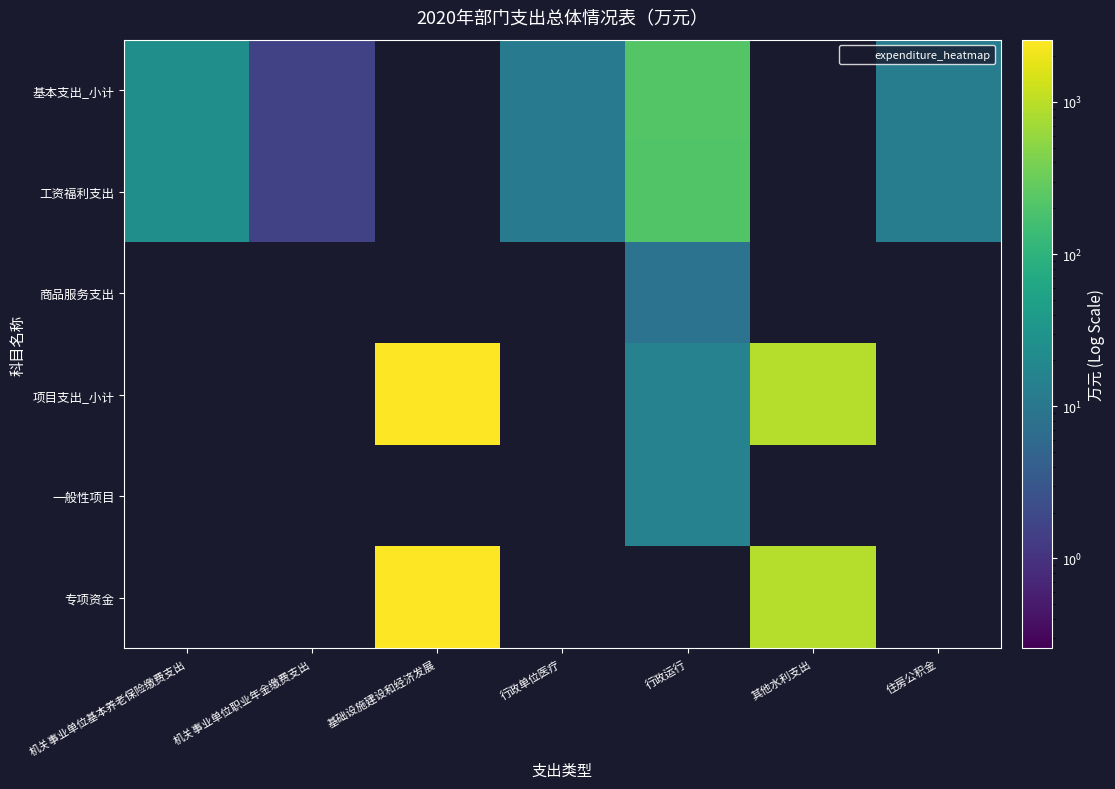

Reading left to right, list all the values displayed in this chart.

基本支出_小计: 机关事业单位基本养老保险缴费支出=25.1	机关事业单位职业年金缴费支出=1.6	基础设施建设和经济发展=0.0	行政单位医疗=11.0	行政运行=219.2	其他水利支出=0.0	住房公积金=12.6
工资福利支出: 机关事业单位基本养老保险缴费支出=25.1	机关事业单位职业年金缴费支出=1.6	基础设施建设和经济发展=0.0	行政单位医疗=11.0	行政运行=210.7	其他水利支出=0.0	住房公积金=12.6
商品服务支出: 机关事业单位基本养老保险缴费支出=0.0	机关事业单位职业年金缴费支出=0.0	基础设施建设和经济发展=0.0	行政单位医疗=0.0	行政运行=8.5	其他水利支出=0.0	住房公积金=0.0
项目支出_小计: 机关事业单位基本养老保险缴费支出=0.0	机关事业单位职业年金缴费支出=0.0	基础设施建设和经济发展=2565.7	行政单位医疗=0.0	行政运行=15.0	其他水利支出=936.0	住房公积金=0.0
一般性项目: 机关事业单位基本养老保险缴费支出=0.0	机关事业单位职业年金缴费支出=0.0	基础设施建设和经济发展=0.0	行政单位医疗=0.0	行政运行=15.0	其他水利支出=0.0	住房公积金=0.0
专项资金: 机关事业单位基本养老保险缴费支出=0.0	机关事业单位职业年金缴费支出=0.0	基础设施建设和经济发展=2565.7	行政单位医疗=0.0	行政运行=0.0	其他水利支出=936.0	住房公积金=0.0